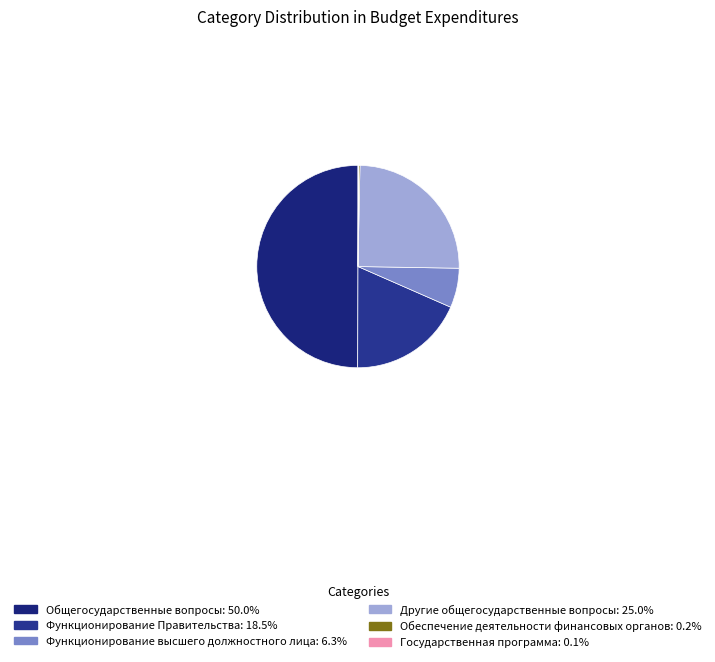

To the nearest percent, what is the average slice percentage?

17%